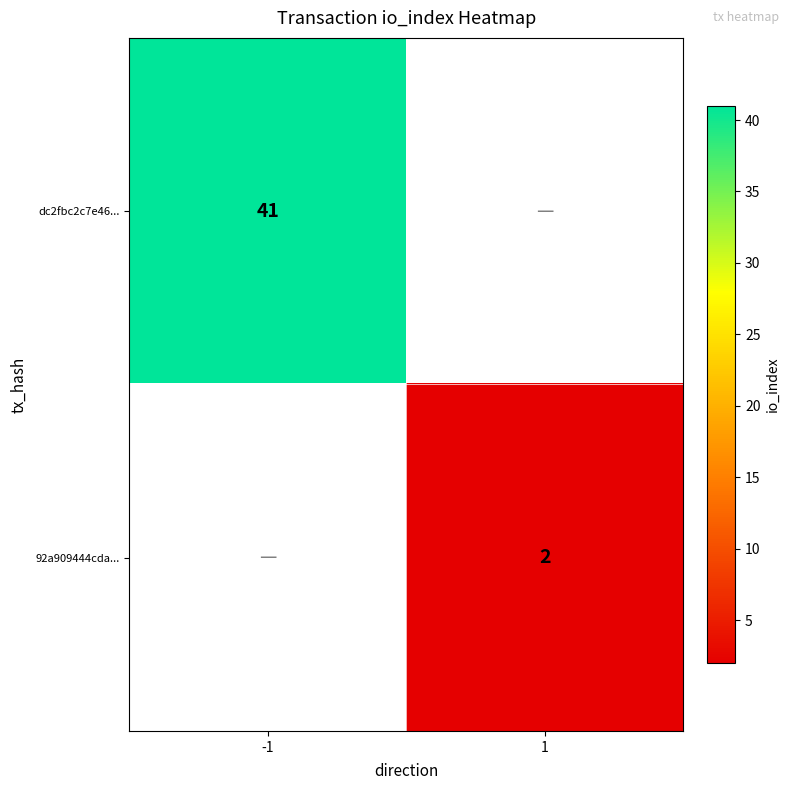

What is the minimum value shown in the chart?

2.0